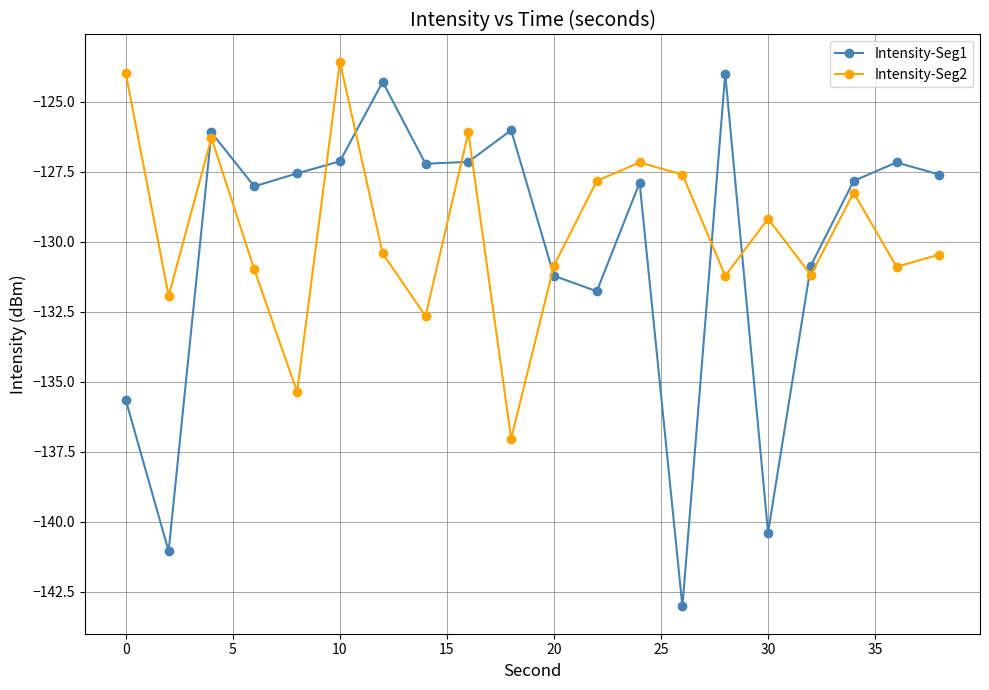

How many data points in Intensity-Seg2 are above -130?

9